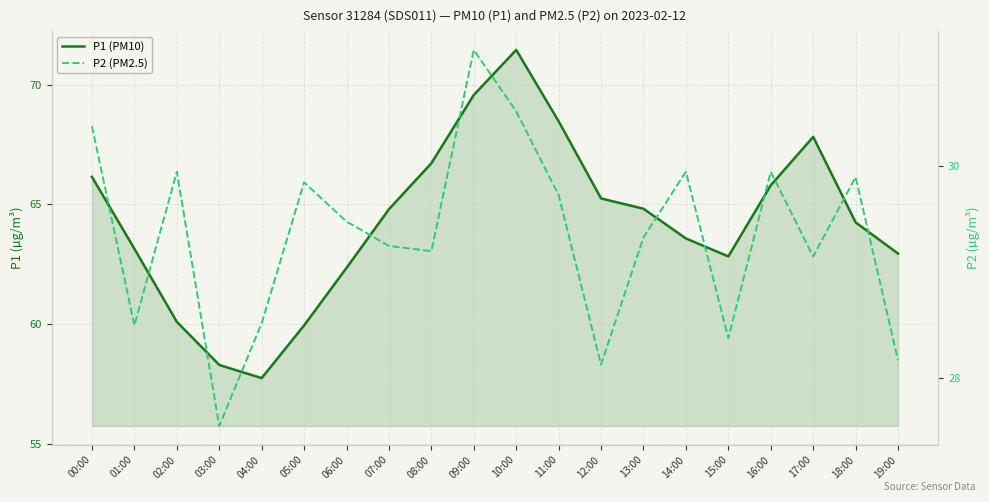

At which label does P2 (PM2.5) first exceed 29?

00:00